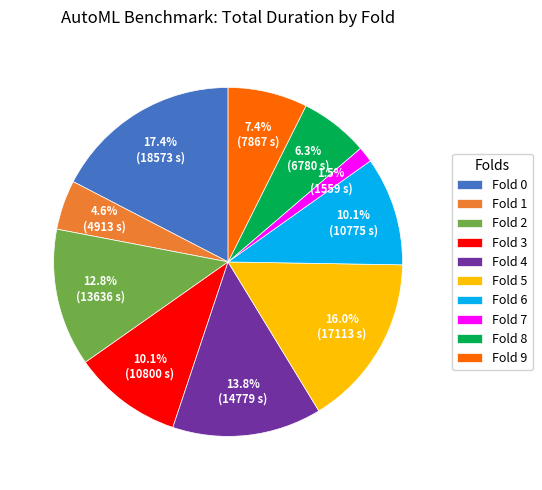

To the nearest percent, what is the average slice percentage?

10%